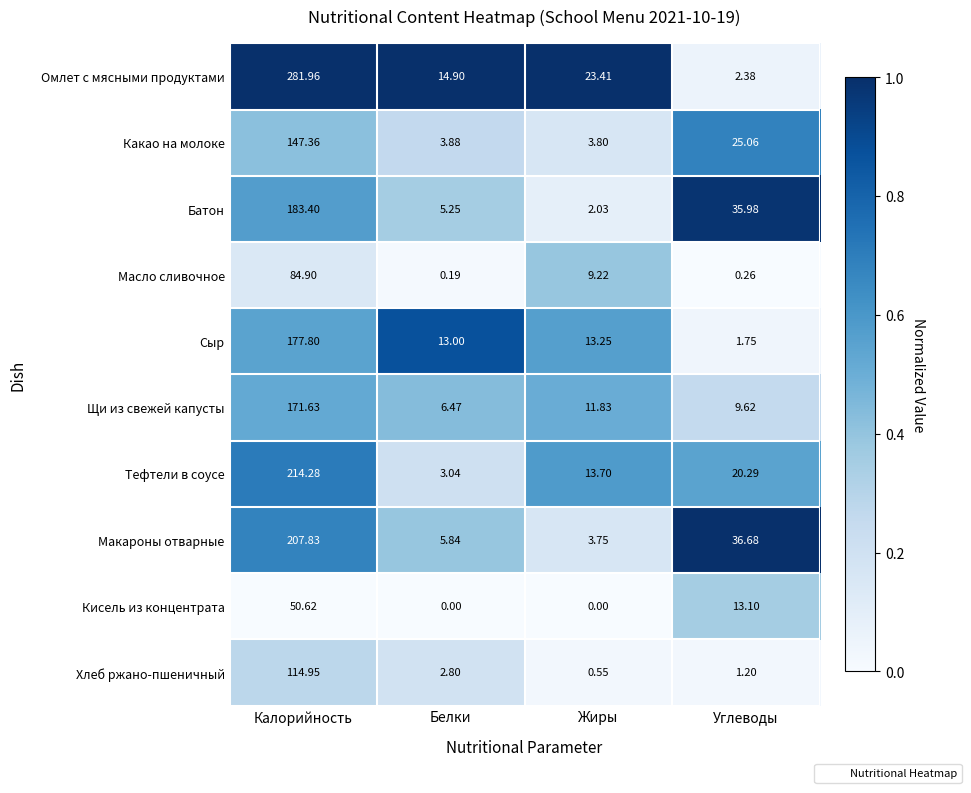

Which series has the largest range (max minus min)?

Омлет с мясными продуктами